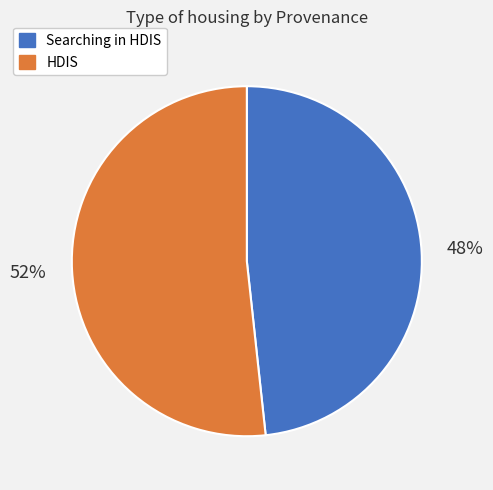

How many slices are in this pie chart?

2